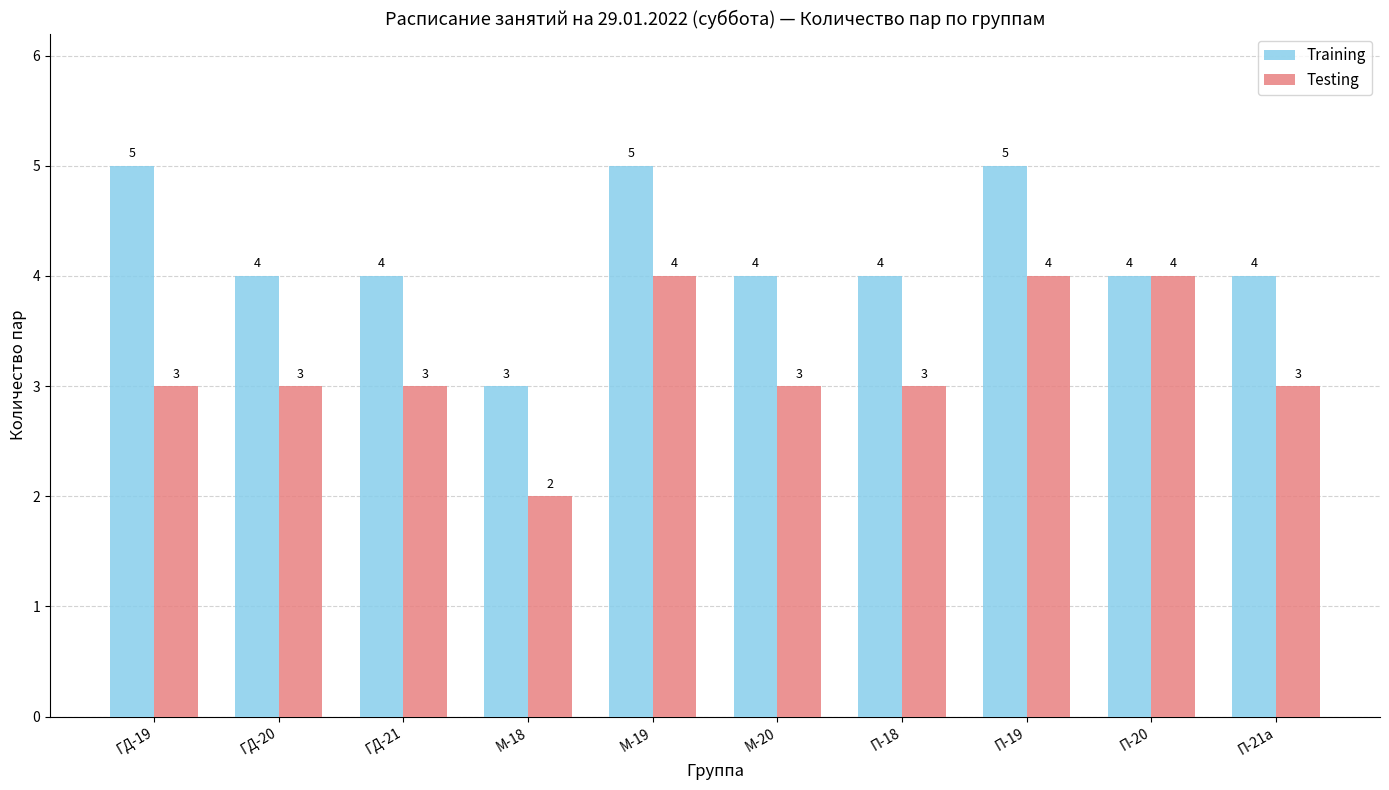

Which label corresponds to the smallest value in the chart?

М-18